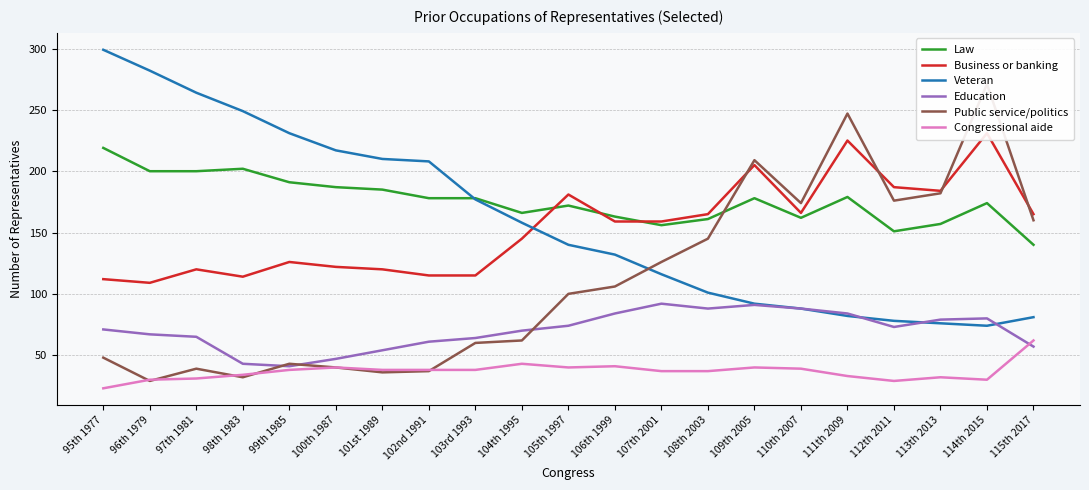

What is the minimum value shown in the chart?

23